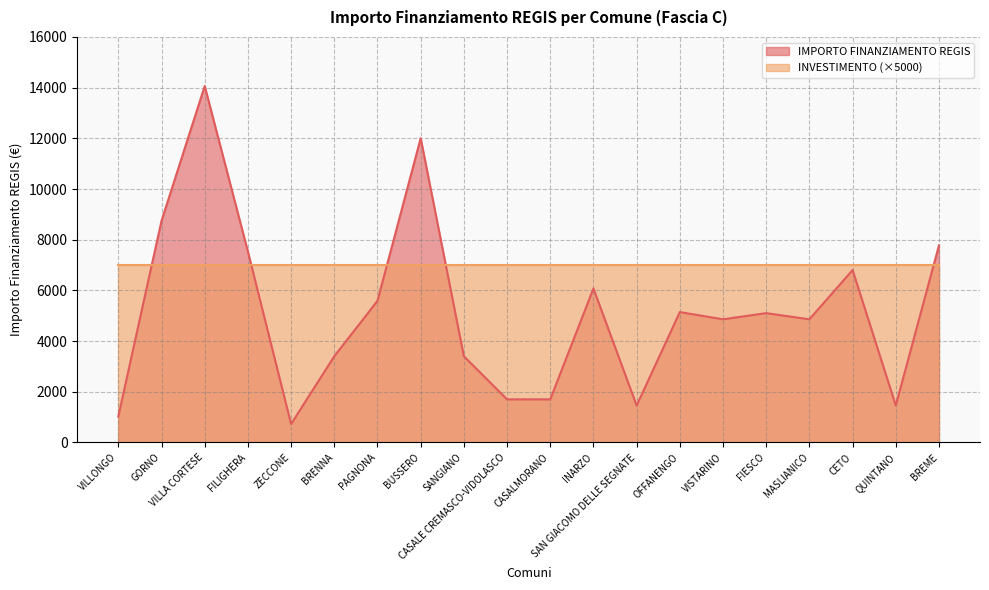

Count the number of categories in the chart.

20